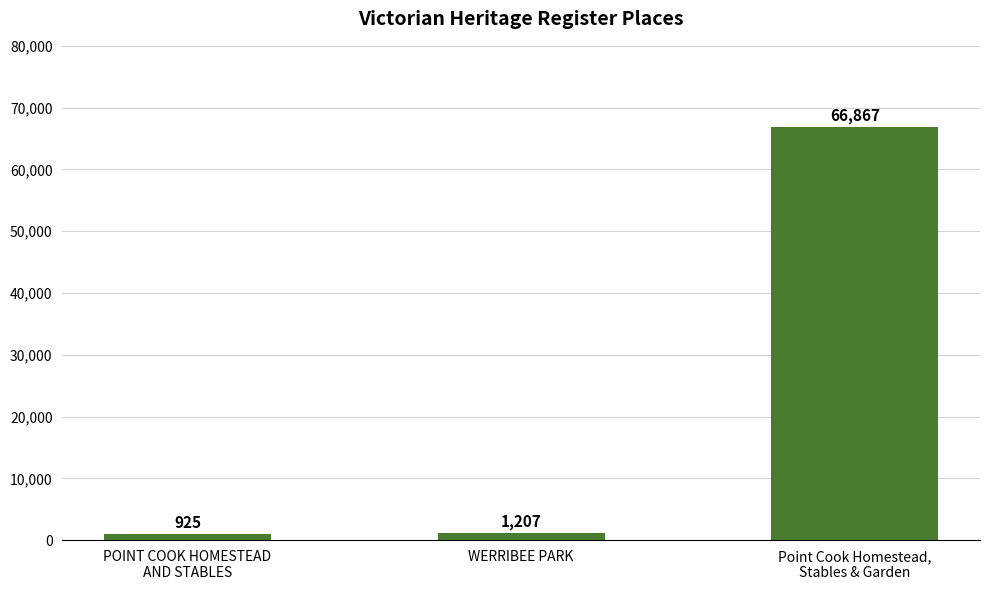

Rank the categories by value from lowest to highest.

POINT COOK HOMESTEAD
AND STABLES, WERRIBEE PARK, Point Cook Homestead,
Stables & Garden